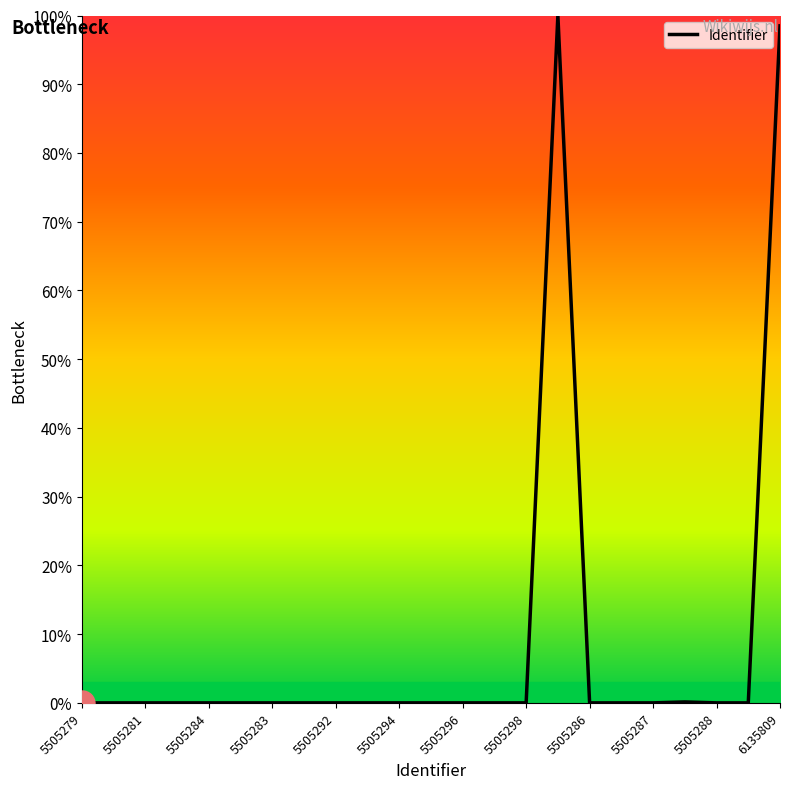

What is the greatest value displayed?

100.0